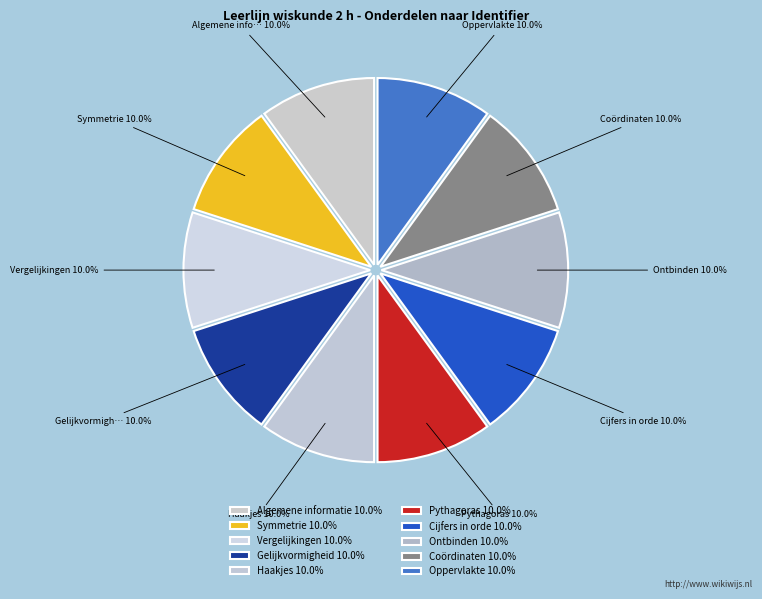

Rank the categories by value from highest to lowest.

Oppervlakte, Coördinaten, Ontbinden, Cijfers in orde, Pythagoras, Haakjes, Gelijkvormigheid, Vergelijkingen, Symmetrie, Algemene informatie